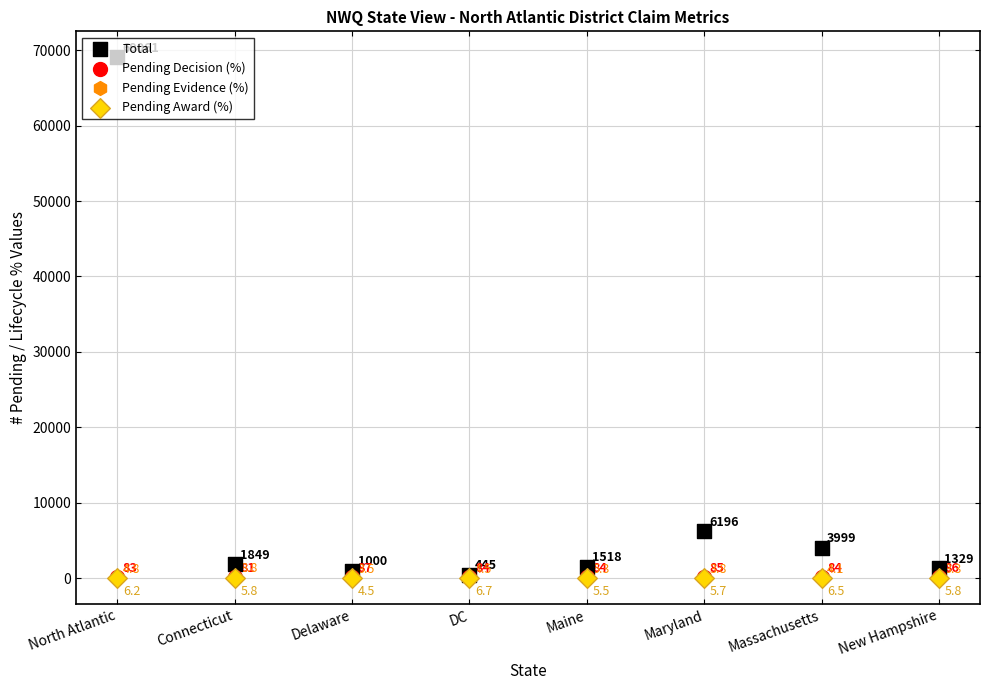

At how many categories does at least one series exceed 35981?

1